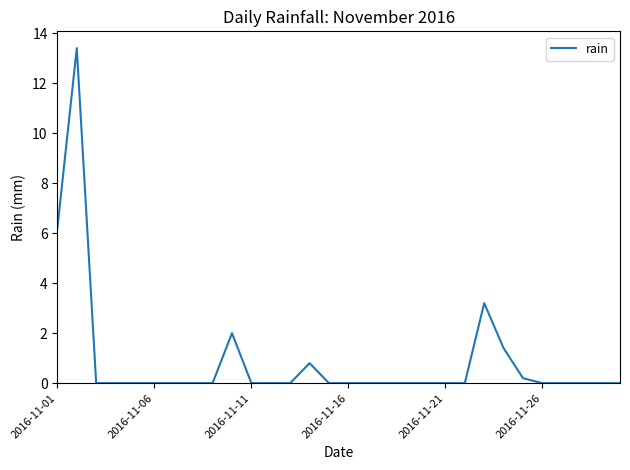

What is the maximum value shown in the chart?

13.4